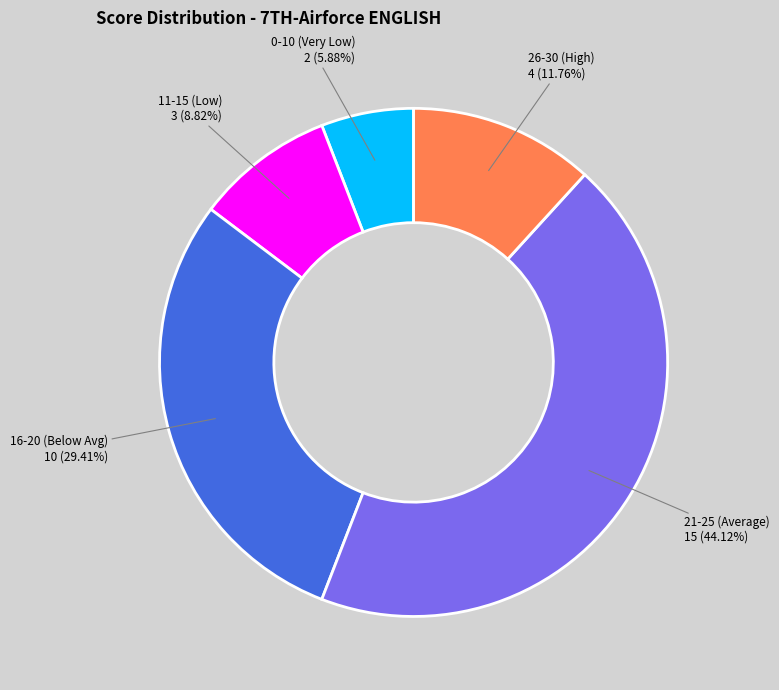

Which slice is the smallest?

0-10 (Very Low) 2 (5.88%)